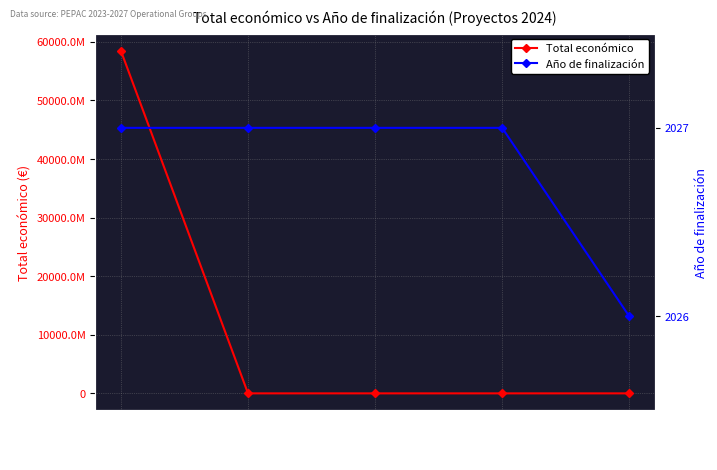

True or false: Año de finalización and Total económico cross at least once.

False